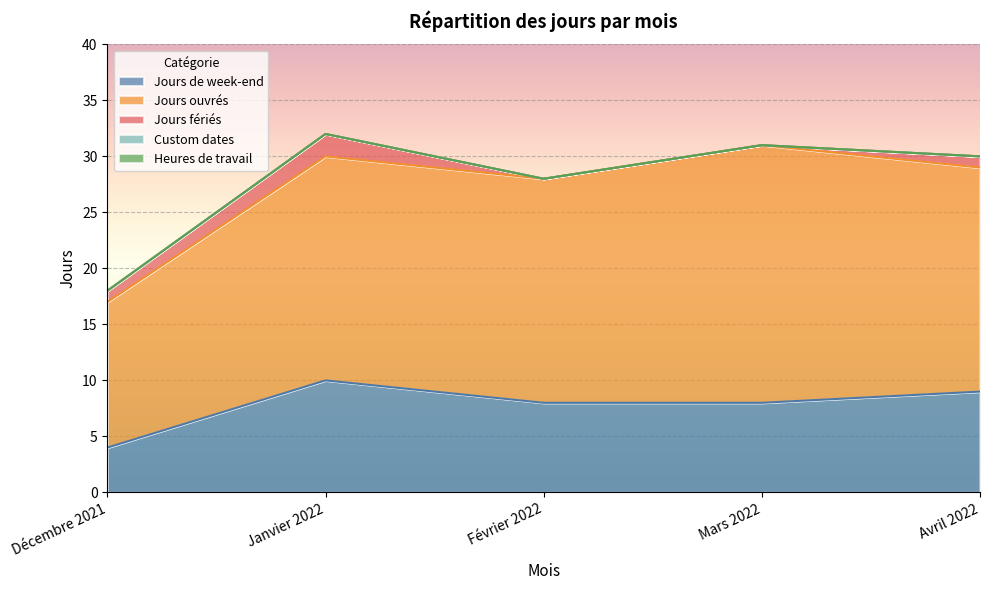

Is it true that Jours ouvrés equals 28 at Janvier 2022?

False